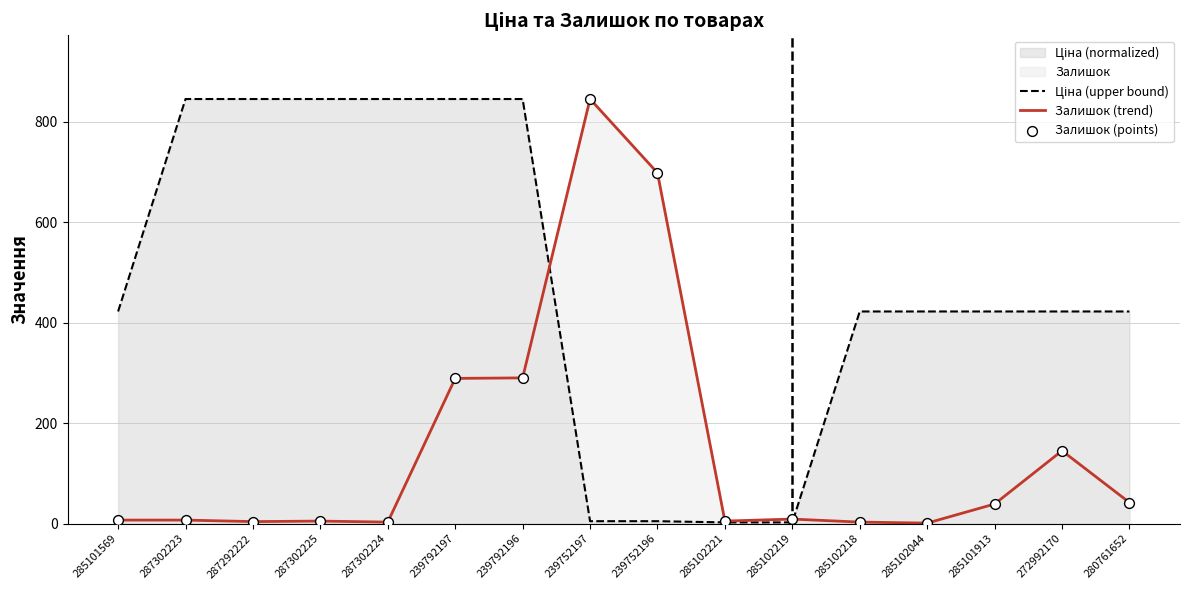

Which series has the widest spread of Y values?

Залишок (trend)